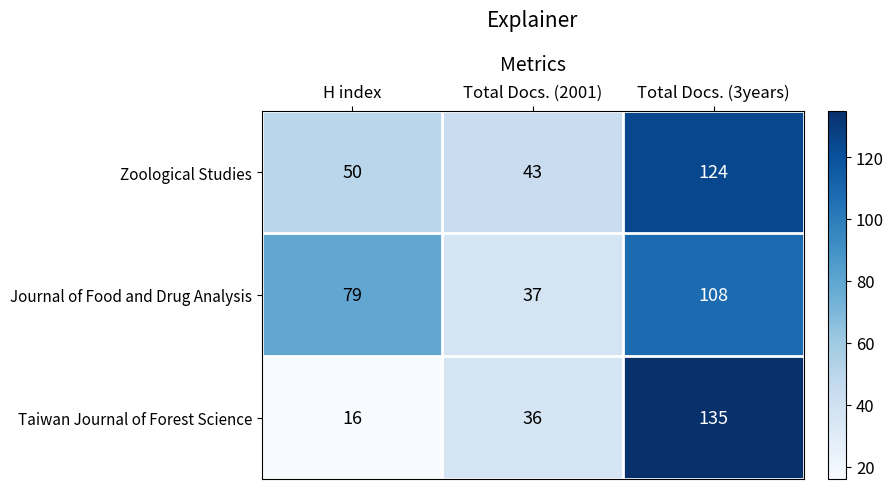

True or false: Taiwan Journal of Forest Science has a value of 182 at Total Docs. (3years).

False